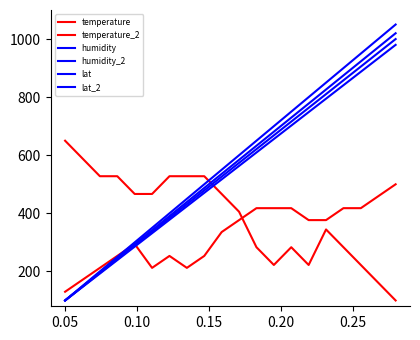

True or false: lat_2 has more than 2 interior local peaks.

False